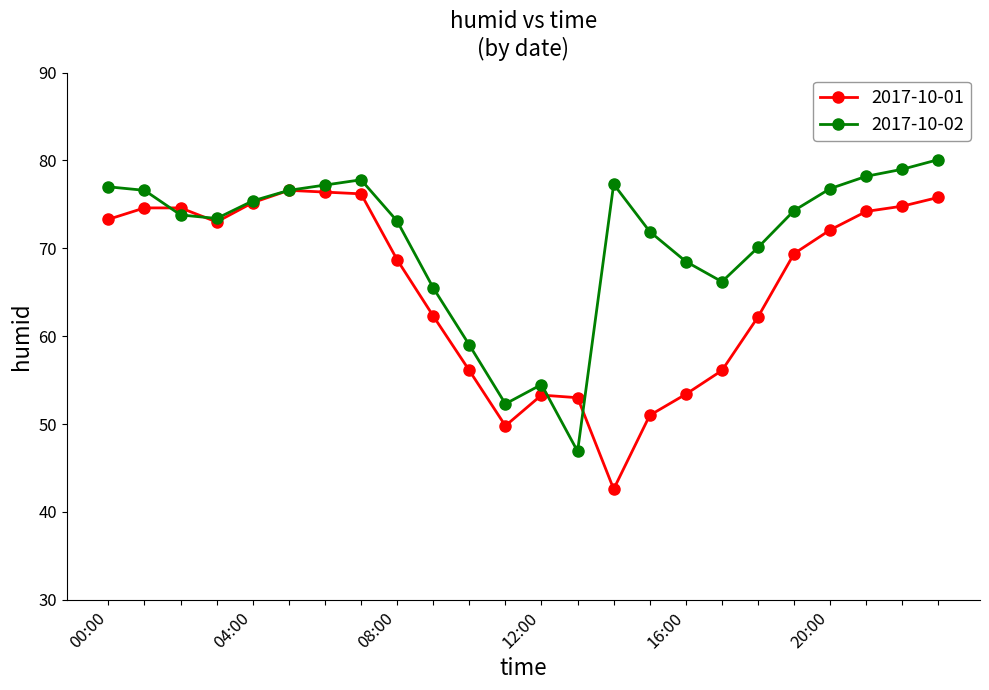

Rank the series by their average value, from highest to lowest.

2017-10-02, 2017-10-01